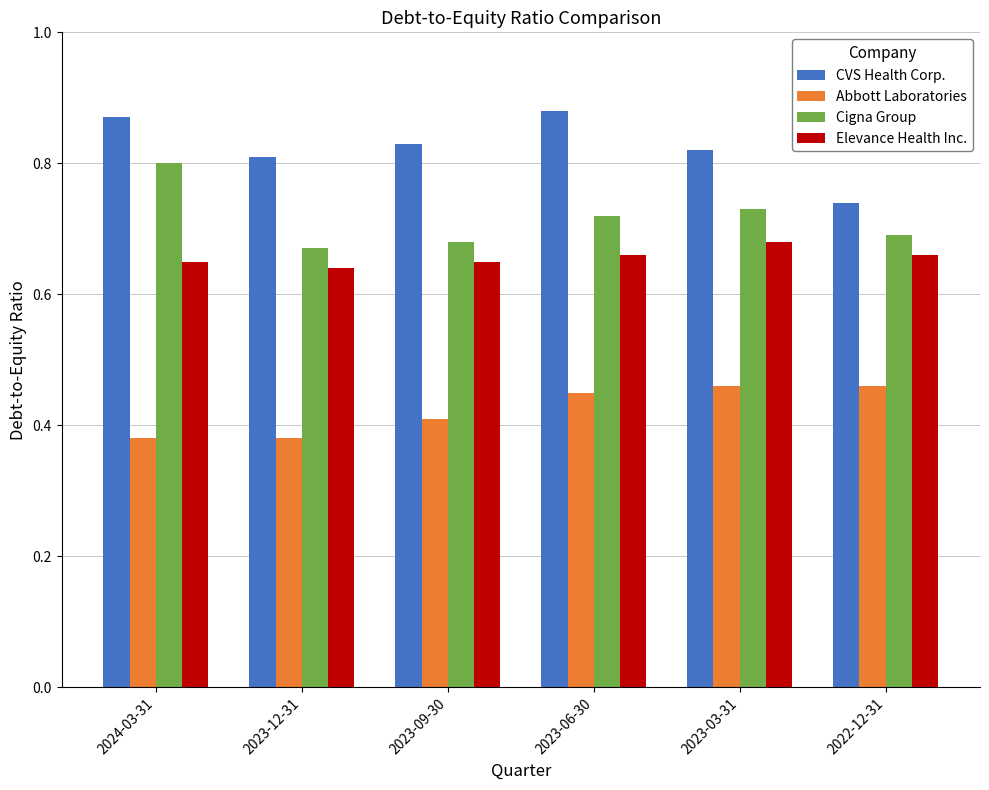

Which category has the lowest value in the CVS Health Corp. series?

2022-12-31